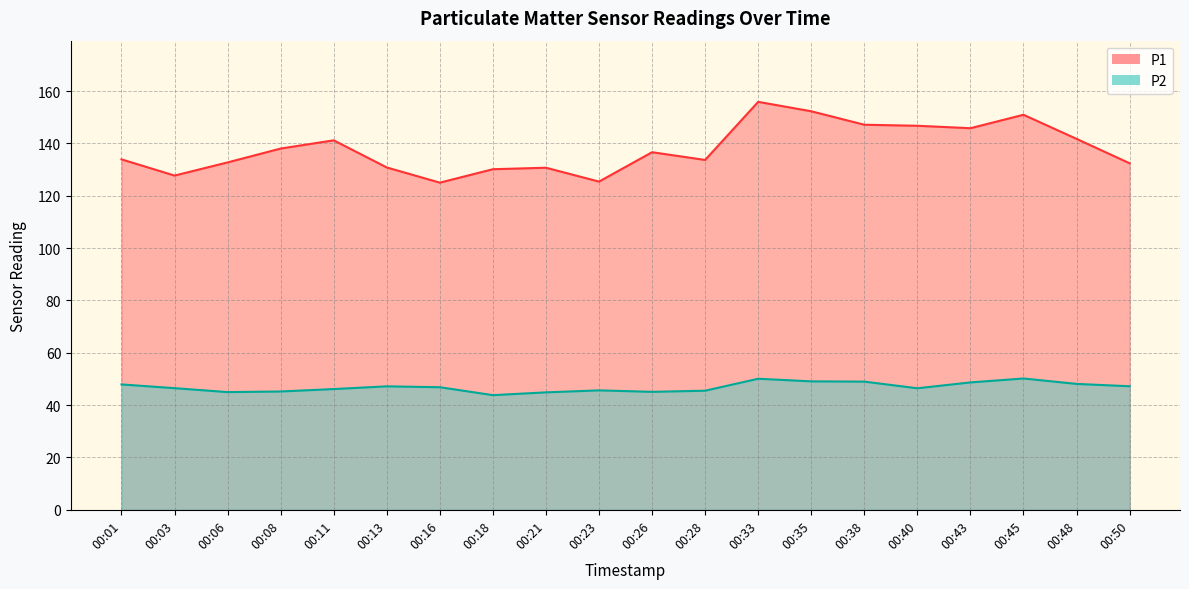

What is the value of the P2 point at the 15th from the left?

49.0